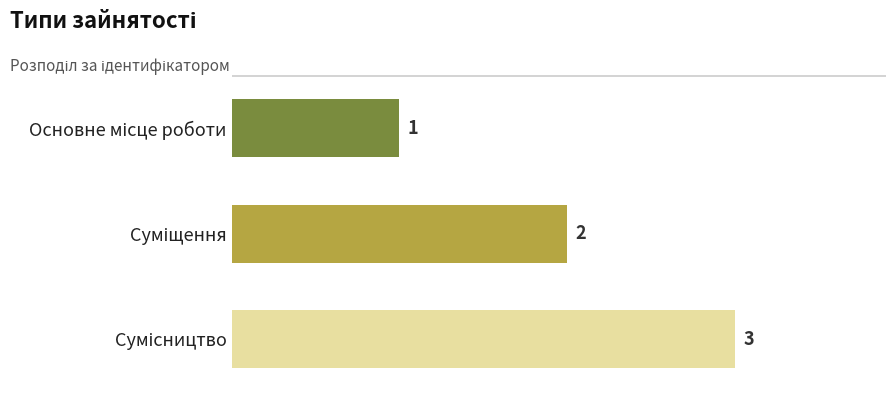

What is the maximum value shown in the chart?

3